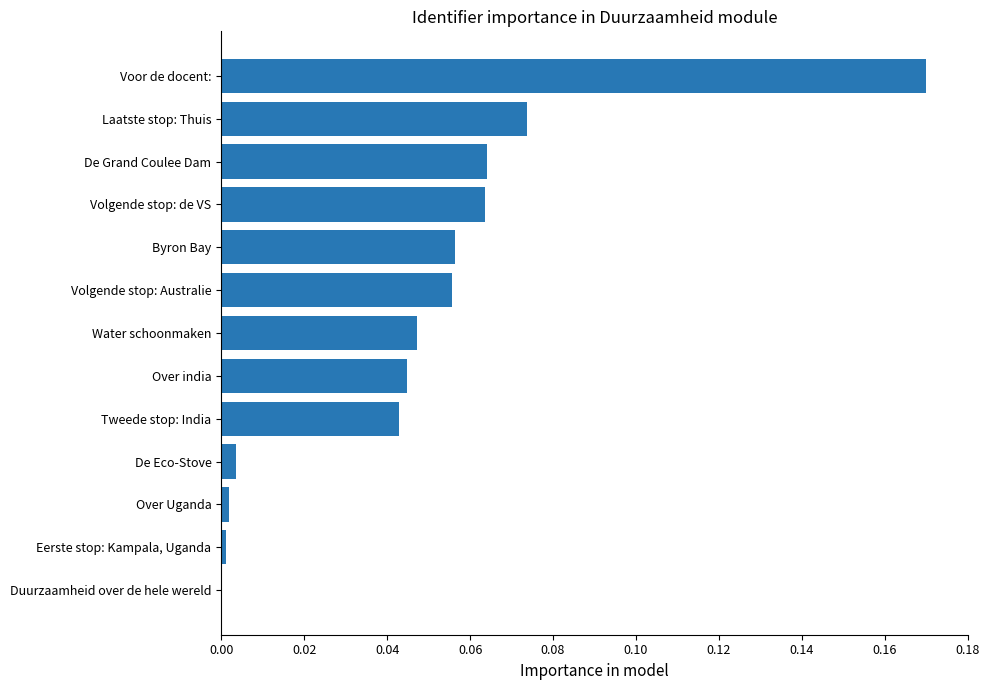

Between Laatste stop: Thuis and De Grand Coulee Dam, which is larger?

Laatste stop: Thuis